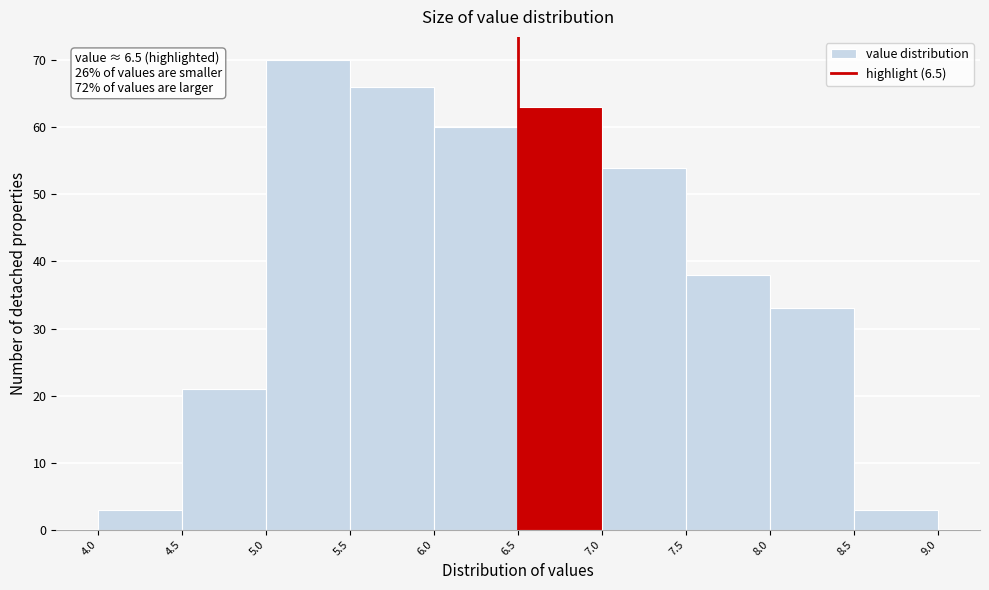

Which range on the x-axis has the tallest bar?

5.0 to 5.5